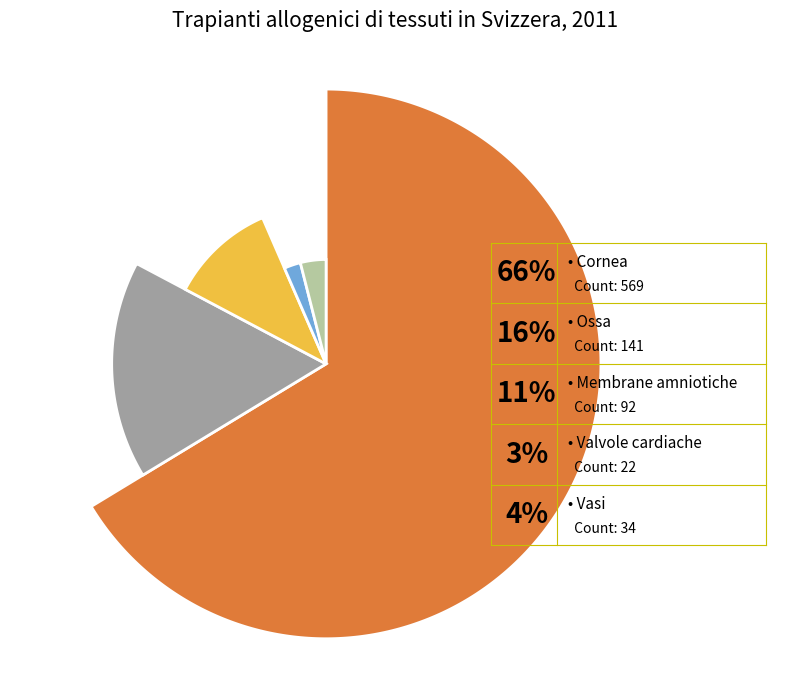

To the nearest percent, what percentage of the pie is Cornea?

66%